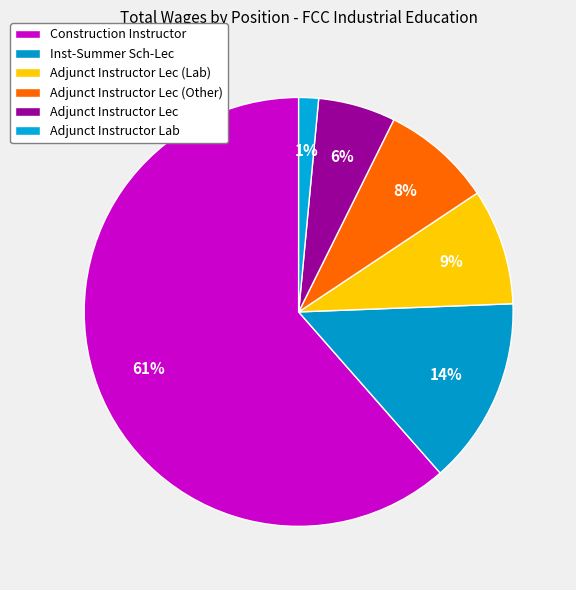

What percentage is the Adjunct Instructor Lec slice, to the nearest percent?

6%